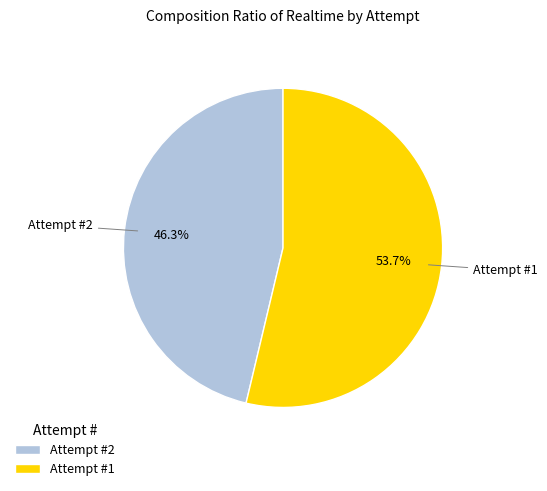

The Attempt #2 slice represents 52% of the pie. True or false?

False